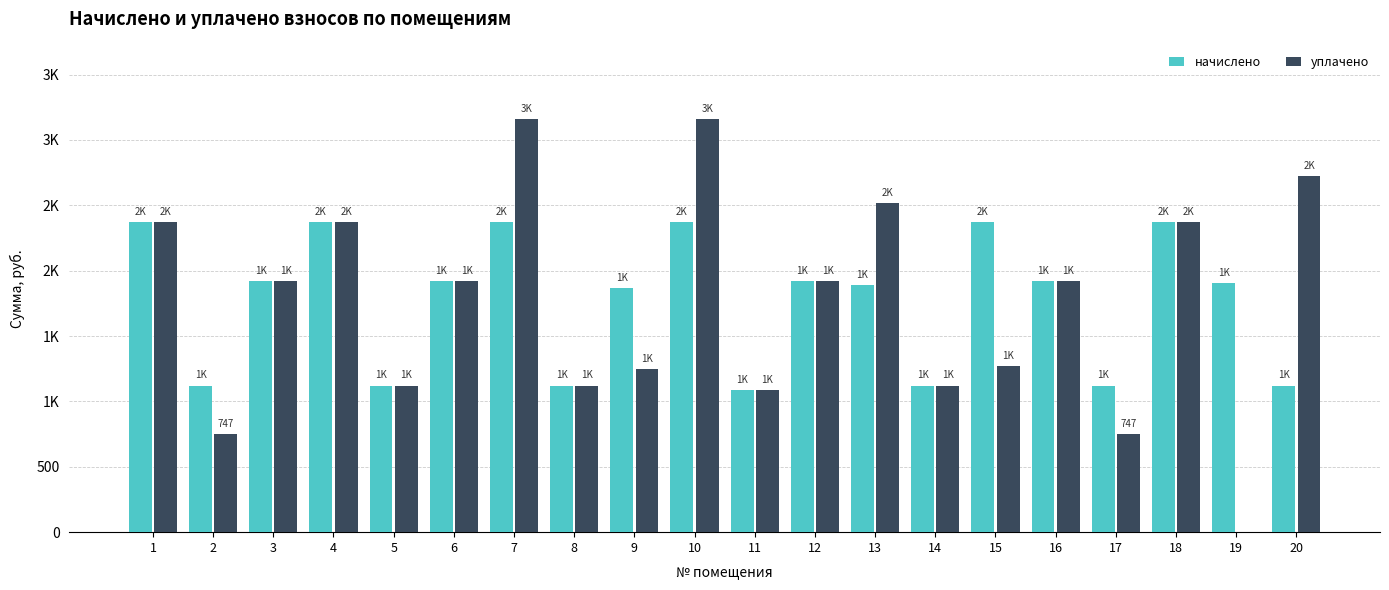

Which has a higher value, 10 or 12?

10